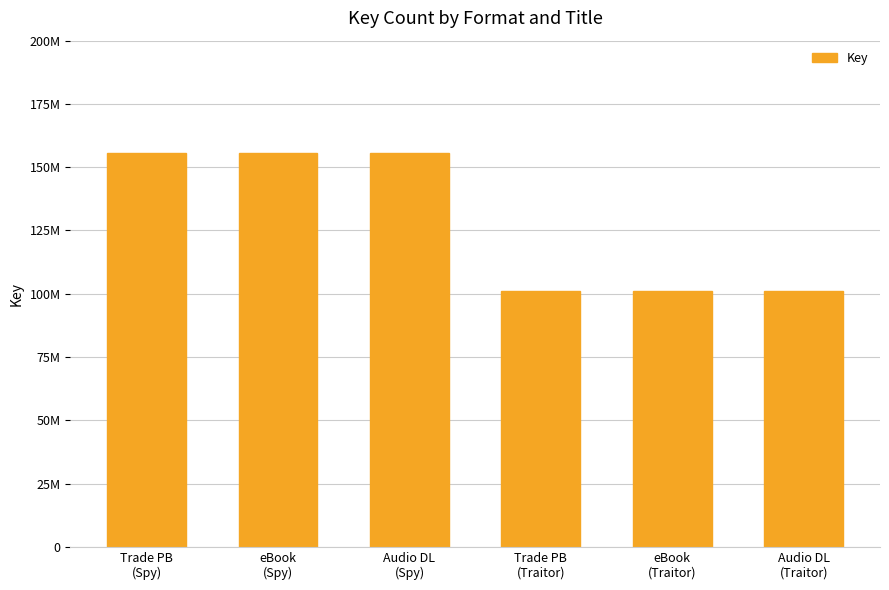

What position from the right is eBook
(Traitor)?

2